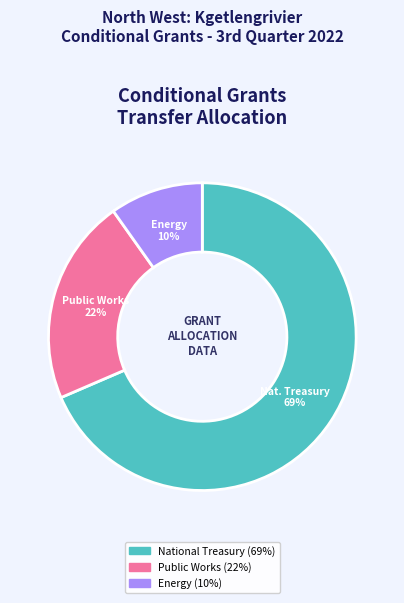

To the nearest percent, what is the average slice percentage?

33%